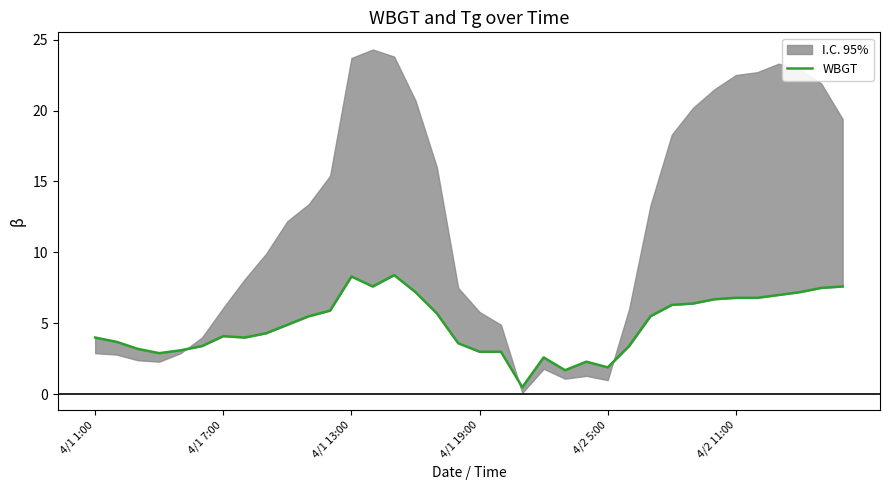

What is the sum of the values at 23 and 20?

2.8